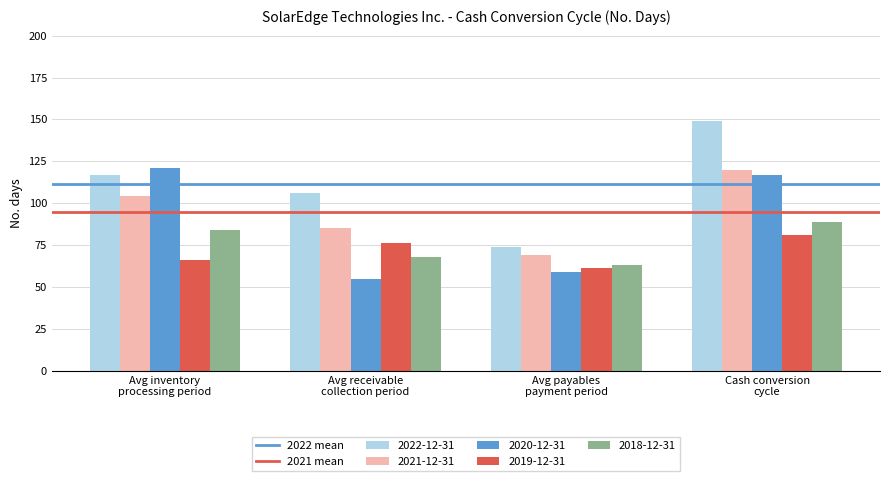

What is the minimum value for 2018-12-31?

63